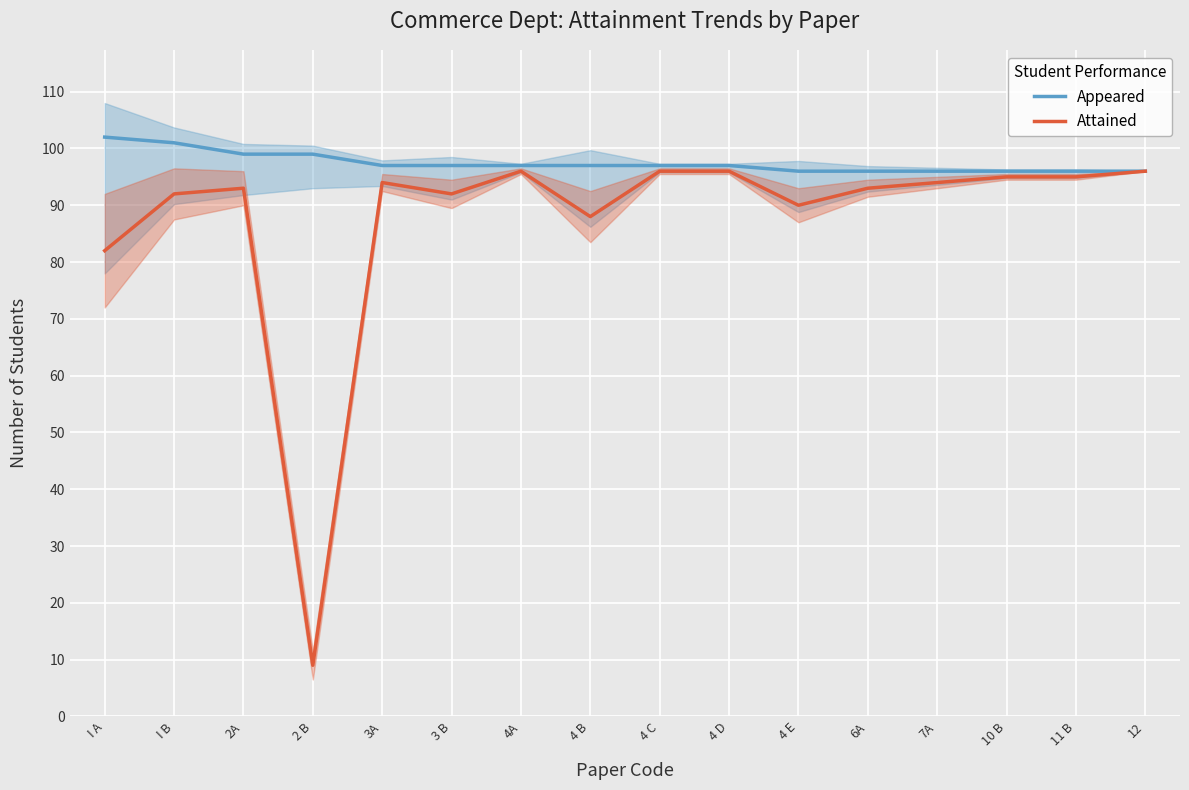

True or false: Appeared and Attained cross at least once.

False